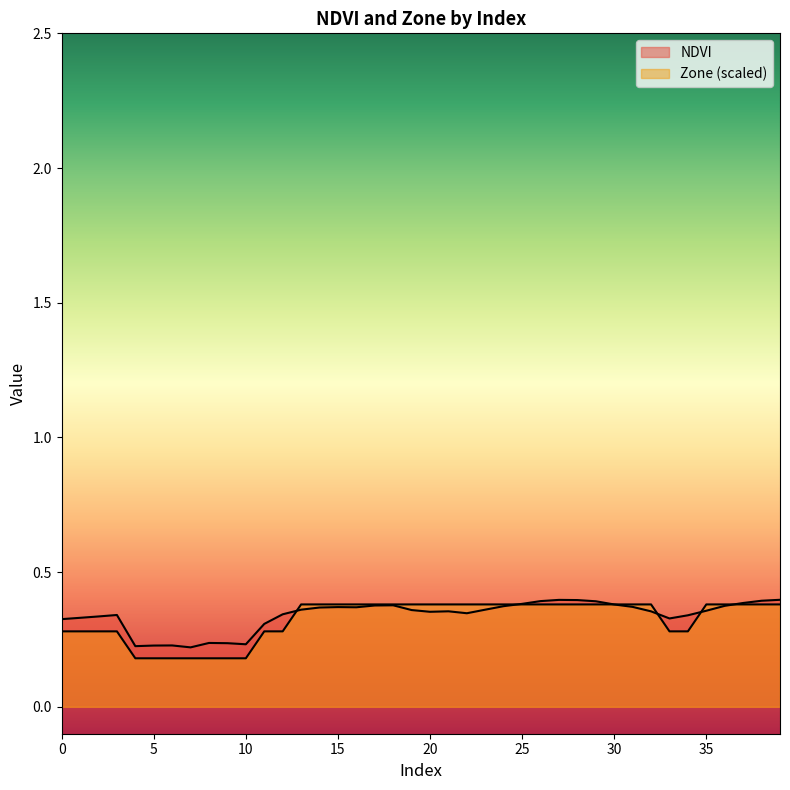

Is it true that NDVI equals 0.4 at 13?

True